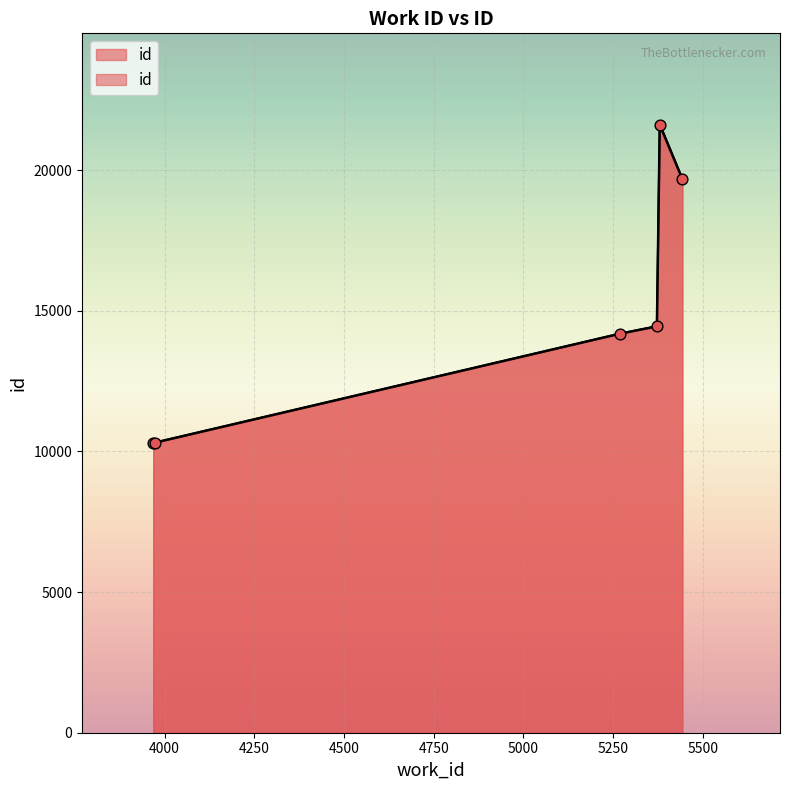

Approximately how many times larger is the value at 3968 compared to 3973?

1.0